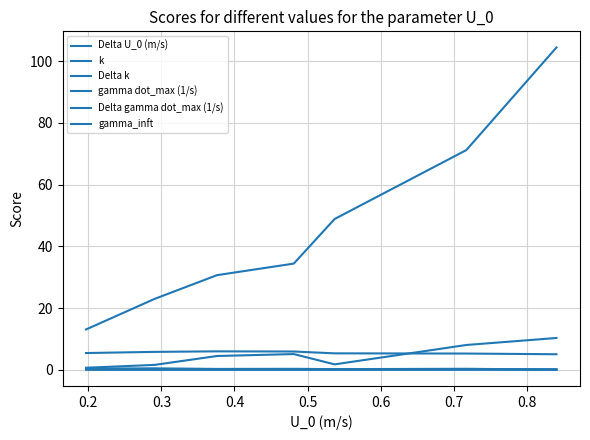

How many lines are shown in the chart?

6